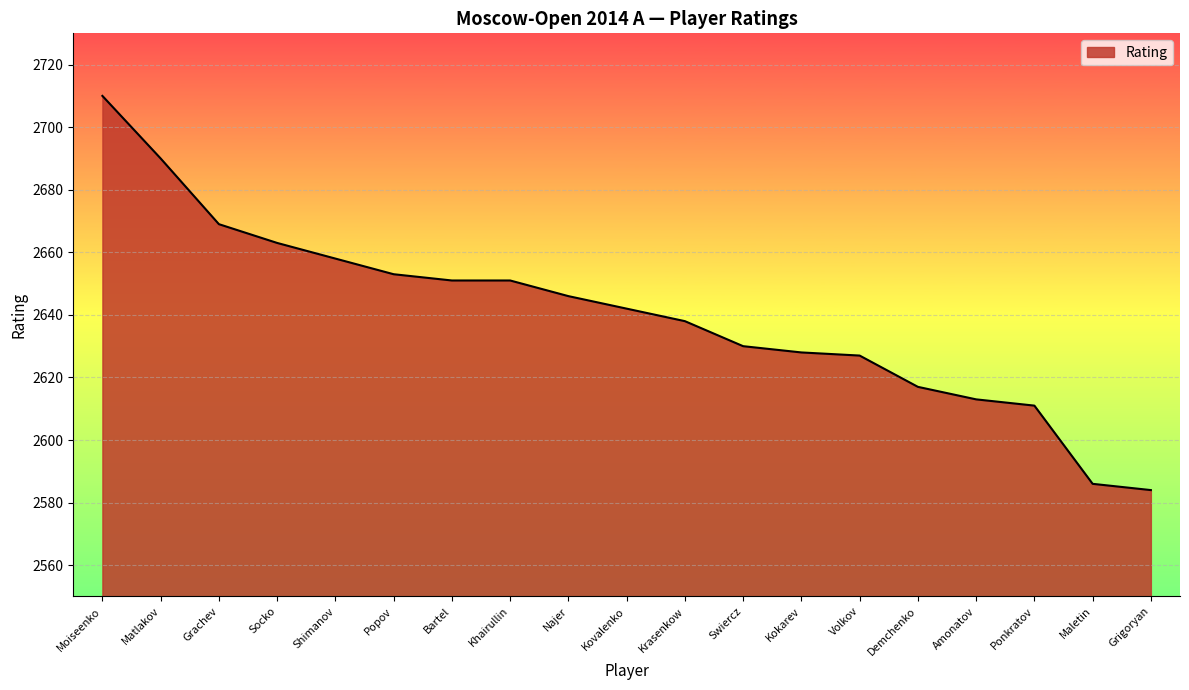

What is the difference between the maximum and minimum values?

126